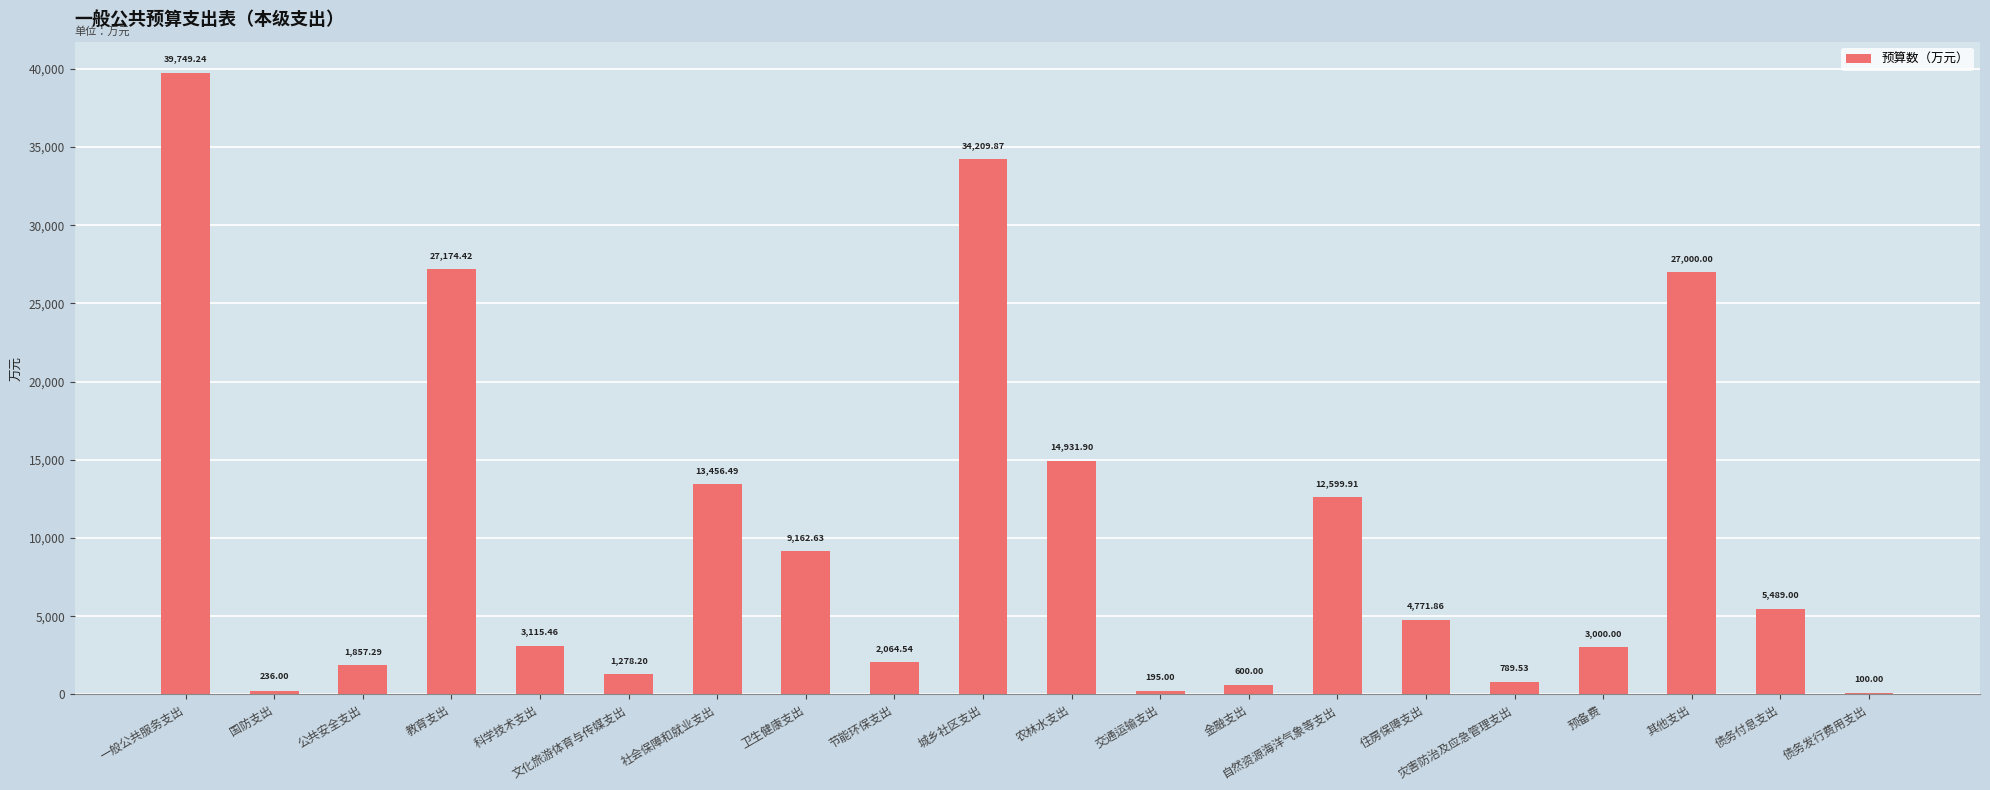

How many distinct data groups are displayed?

1